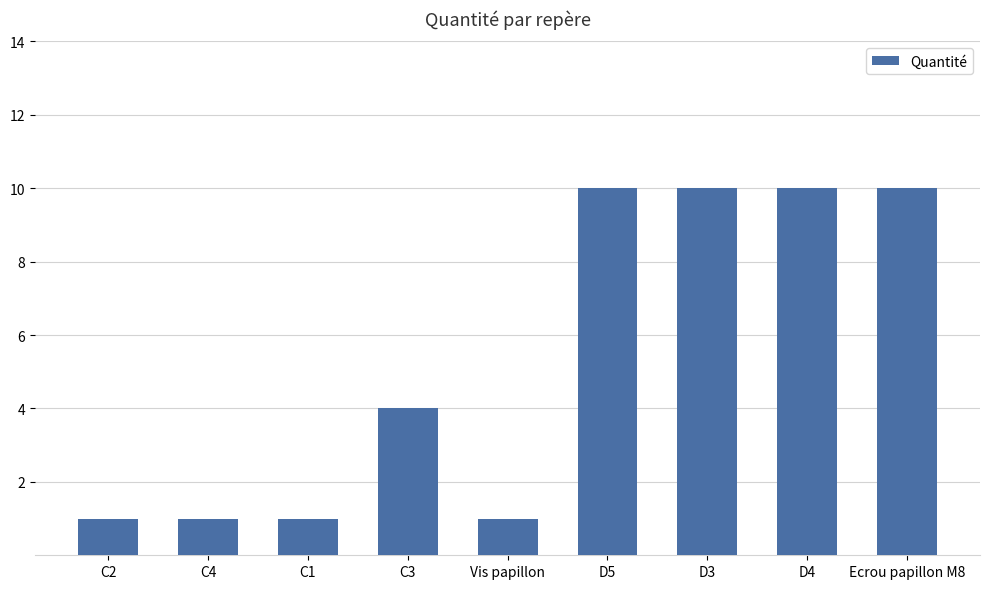

Where is the data nearest to the value 5?

C3